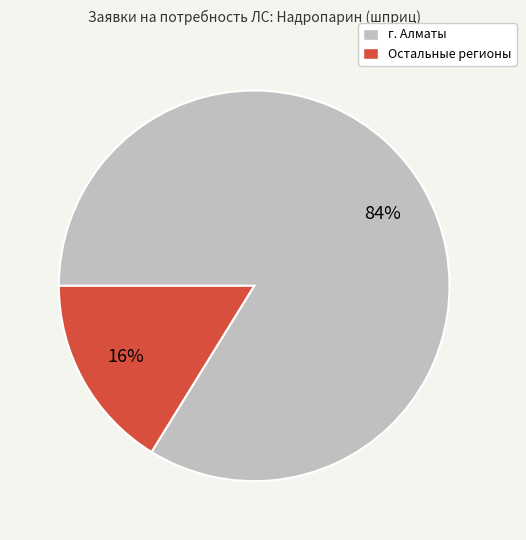

To the nearest percent, what is the difference between the largest and smallest slice percentages?

68%